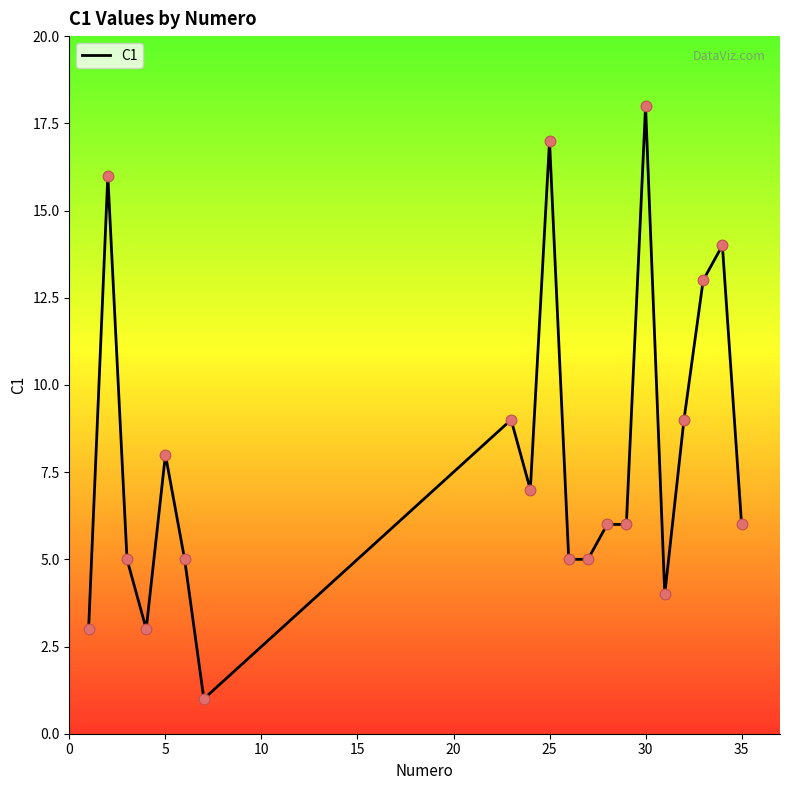

What is the greatest value displayed?

18